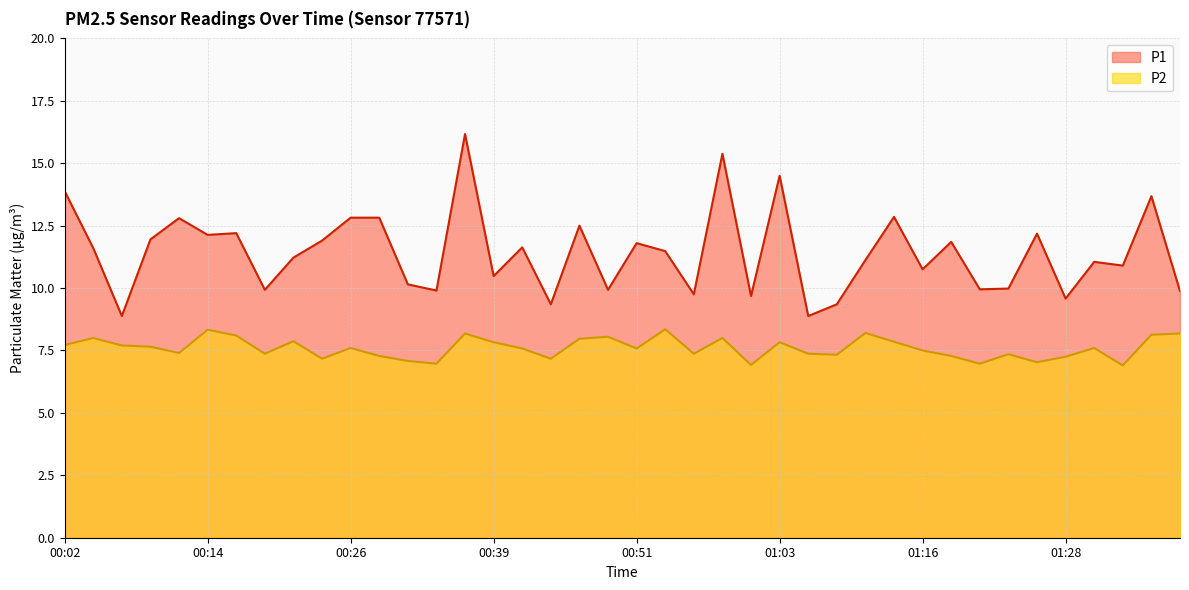

What is the sum of all P1 values?

456.8